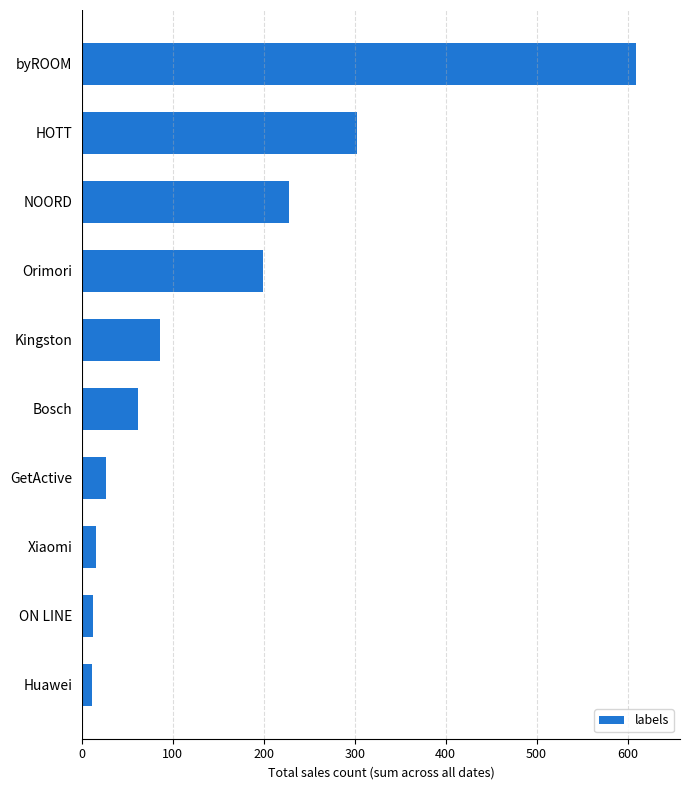

The value at Bosch is 62. True or false?

True